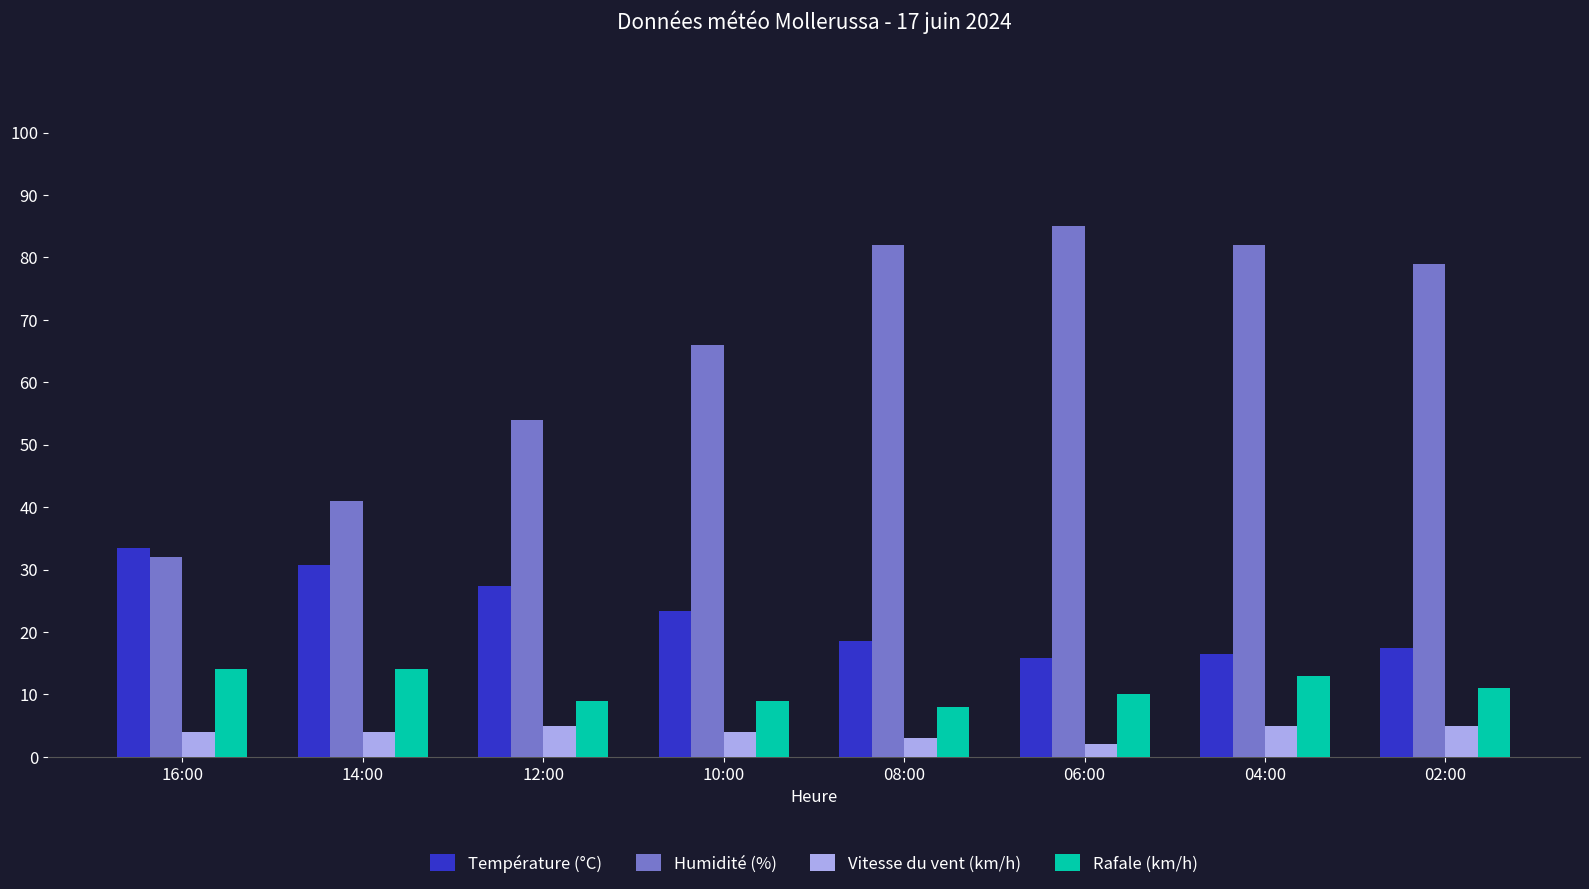

What position from the right is 16:00?

8